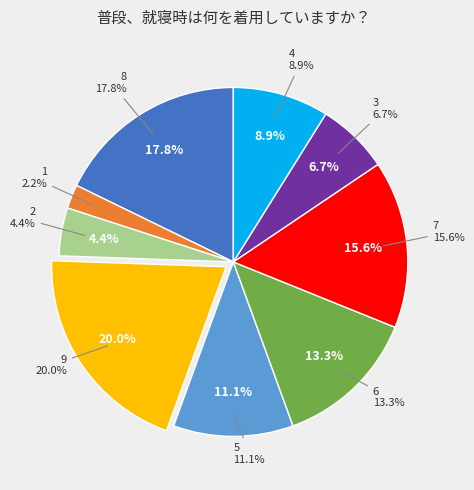

What is the change in value from 5 to 3?

-2